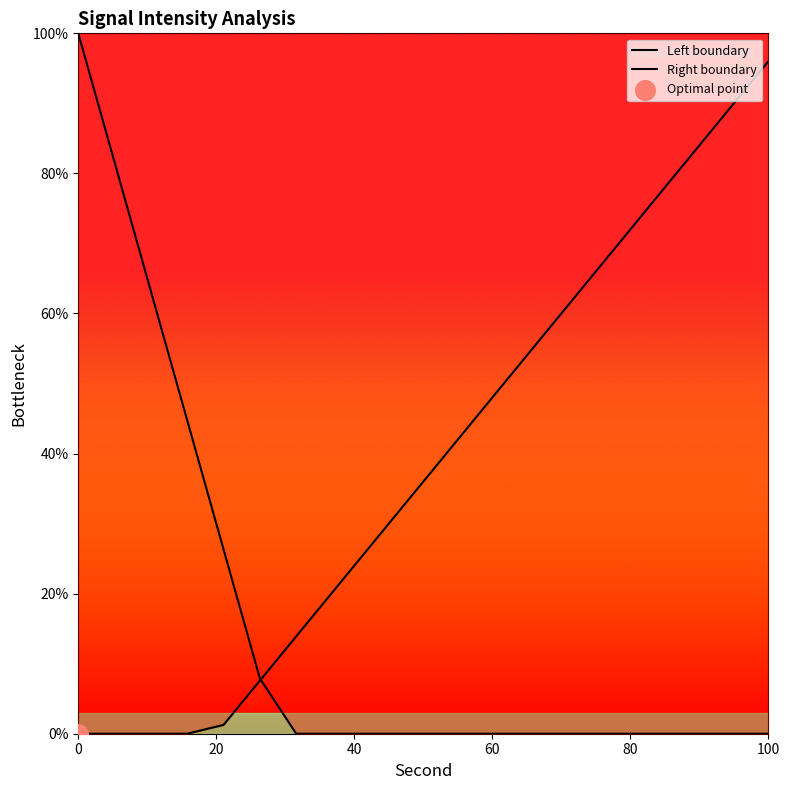

What are all the series names shown in the legend?

Left boundary, Right boundary